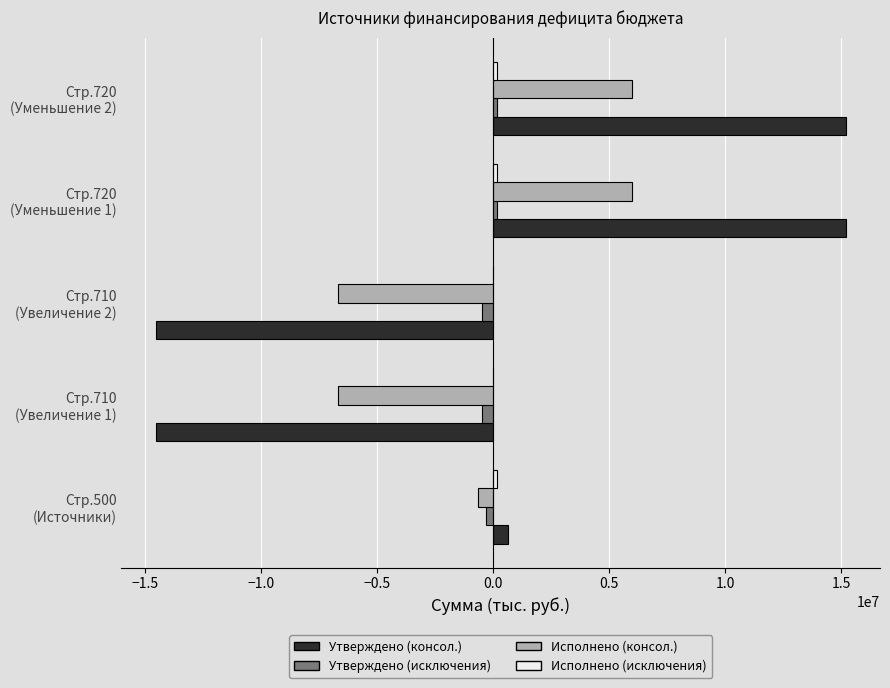

What is the maximum value shown in the chart?

15176000.0